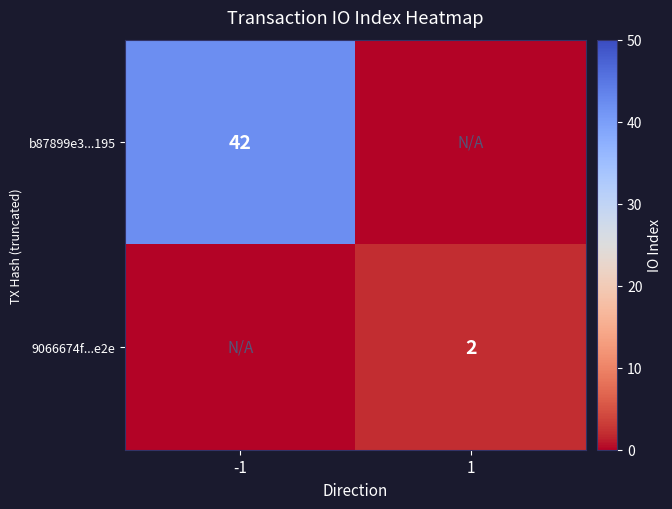

Is it true that b87899e3...195 equals 17 at -1?

False